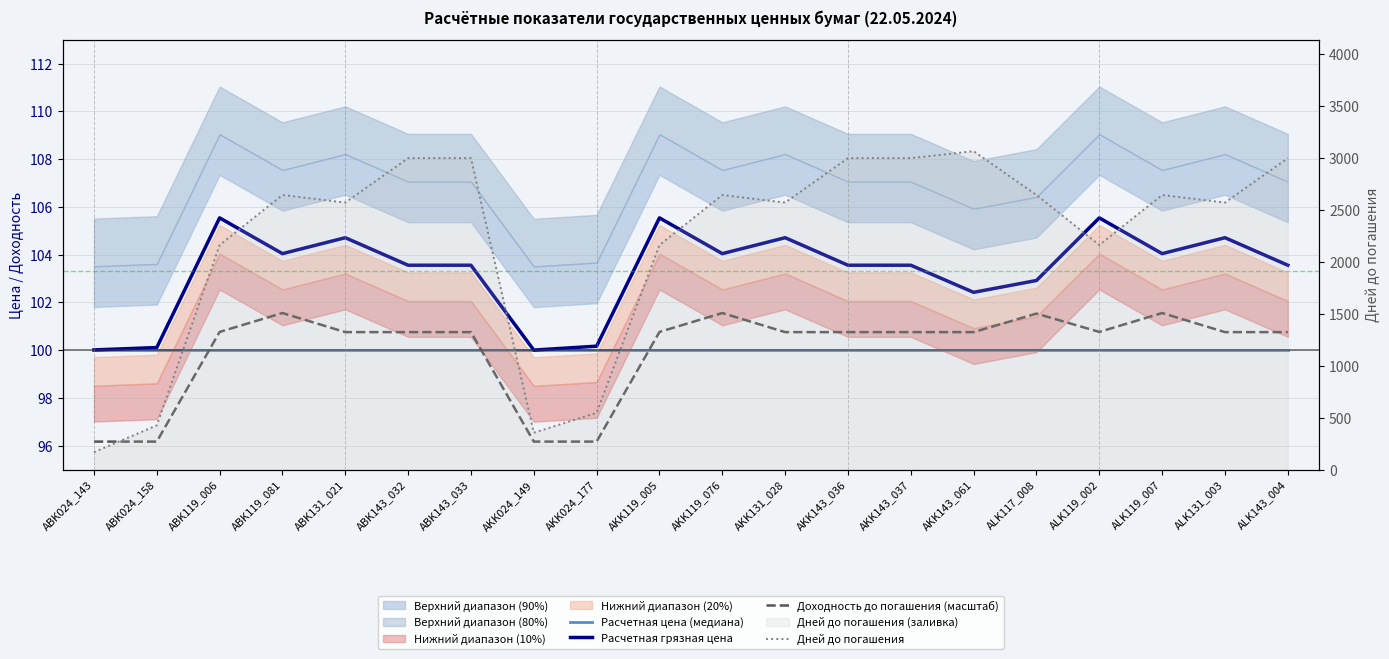

Does the chart display data point markers on the line(s)?

No